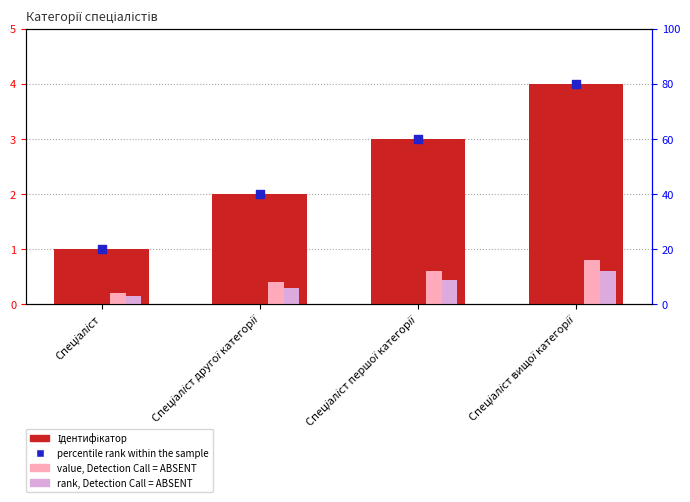

Which series has the largest Y range (max minus min)?

percentile rank within the sample